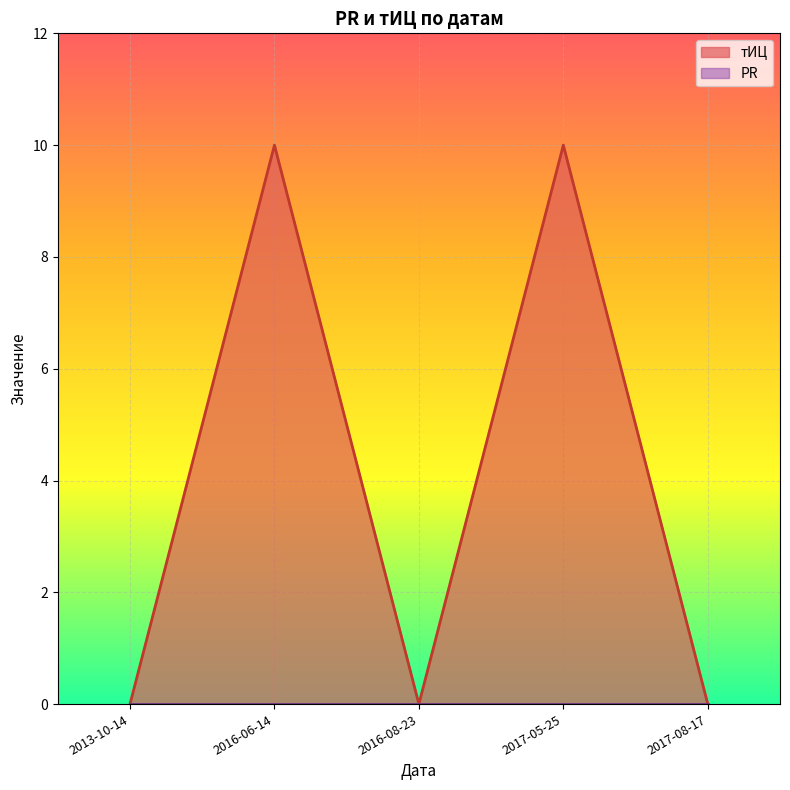

How many lines are shown in the chart?

2